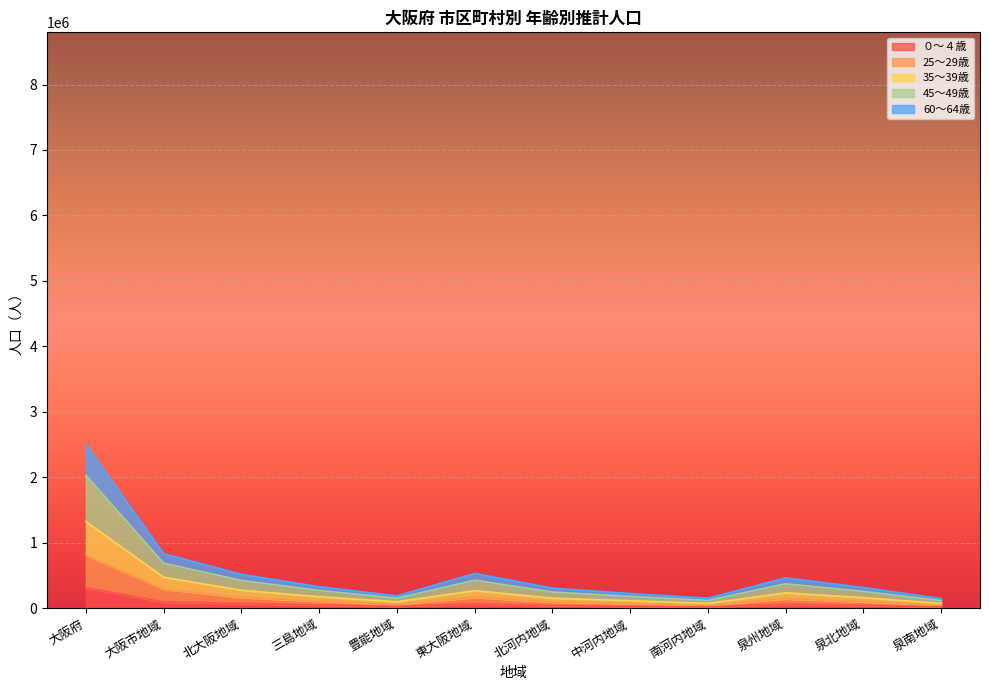

What is the difference between the 45～49歳 values at 北大阪地域 and 東大阪地域?

3350